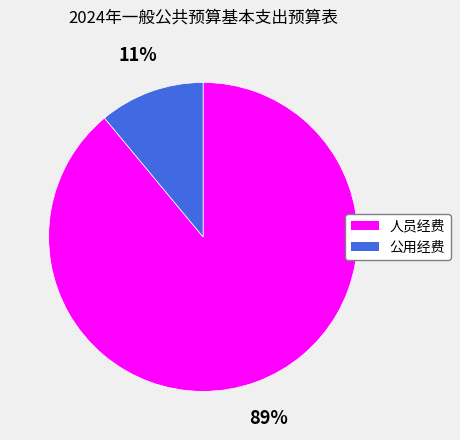

Between 公用经费 and 人员经费, which is larger?

人员经费